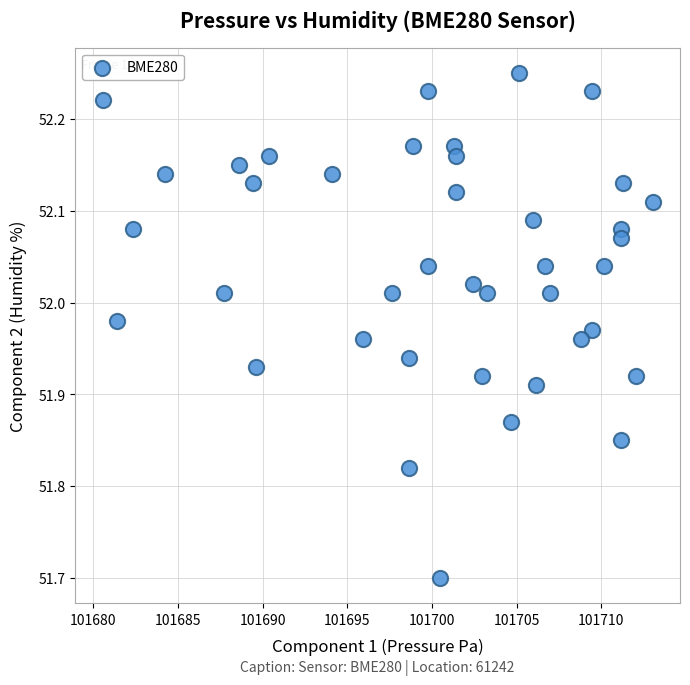

What Y value in the scatter plot is closest to 51?

51.7